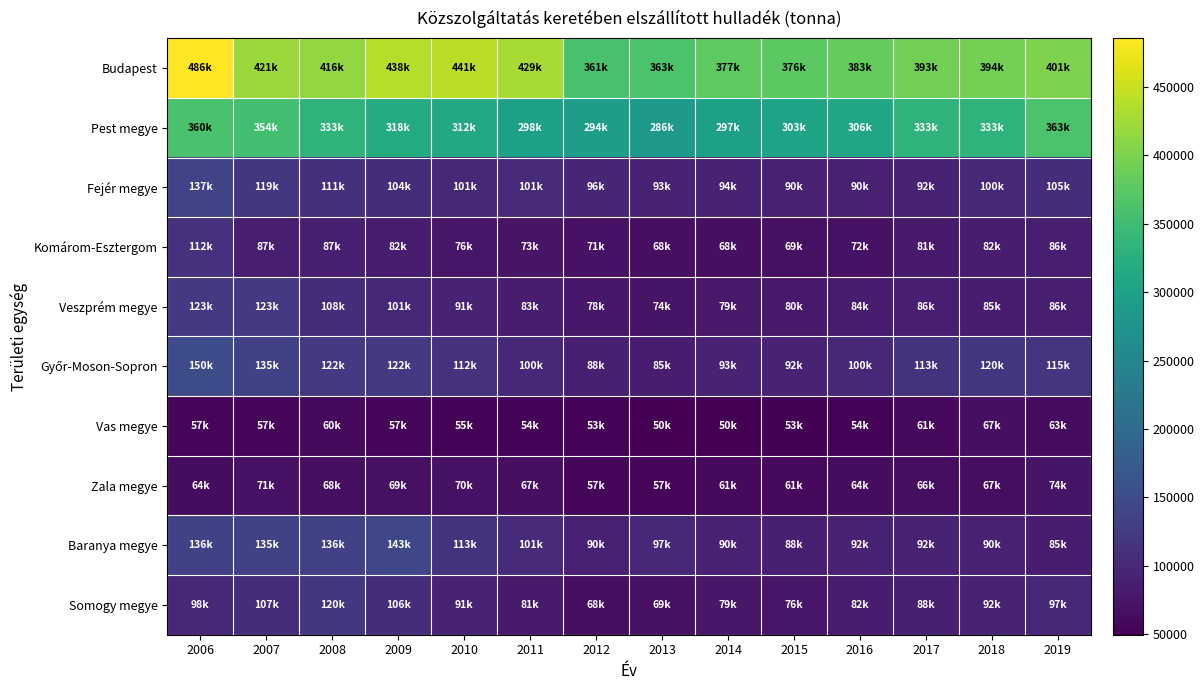

Between 2015 and 2013, which is larger?

2015